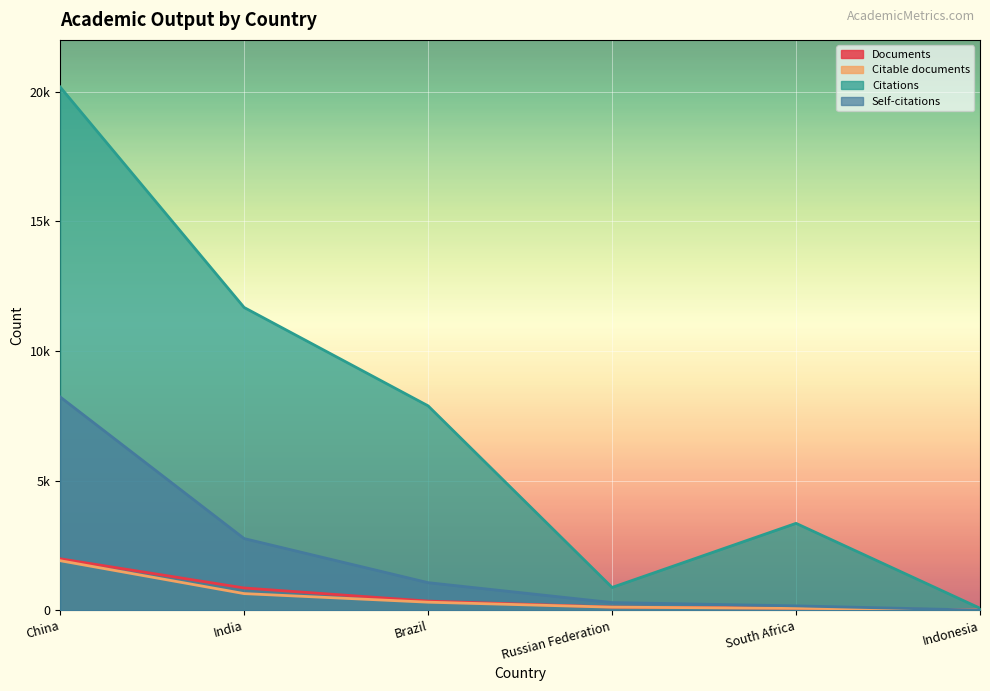

True or false: Documents and Citations intersect in this chart.

False